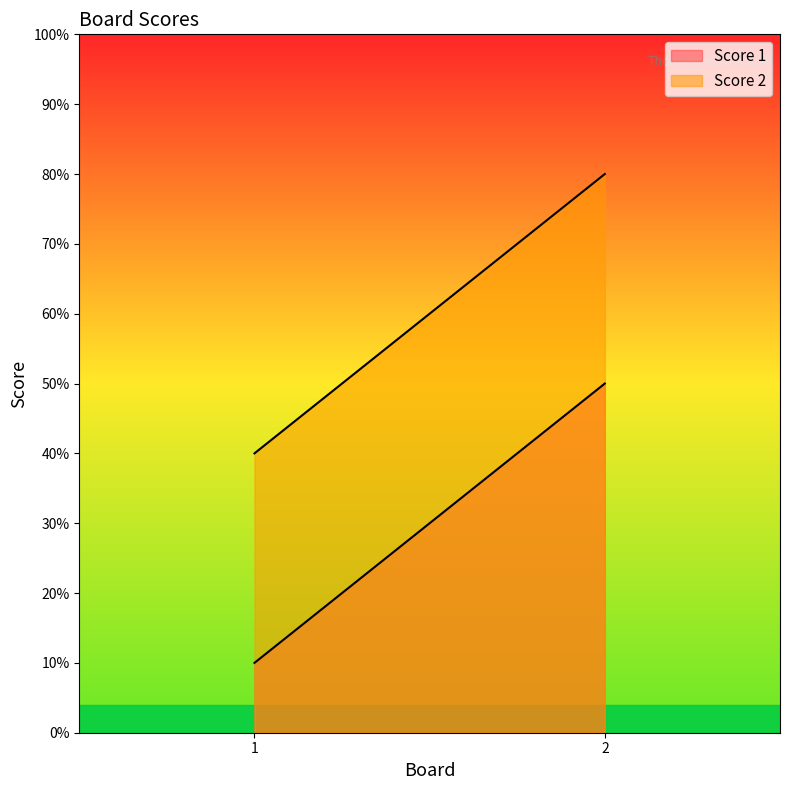

Reading left to right, what are all the values shown in this chart?

Score 1: 1	5
Score 2: 4	8